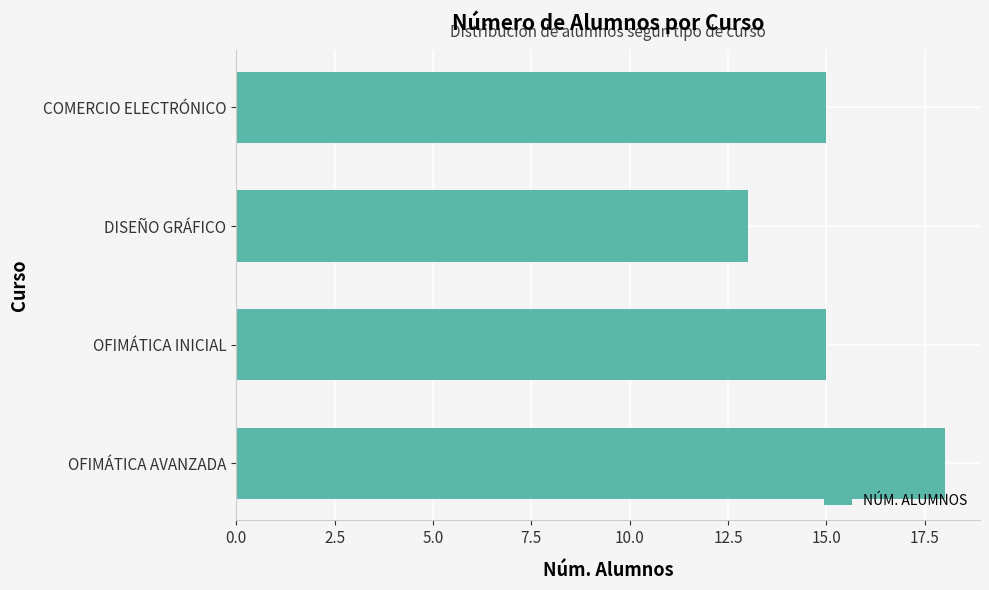

What is the sum of all values?

61